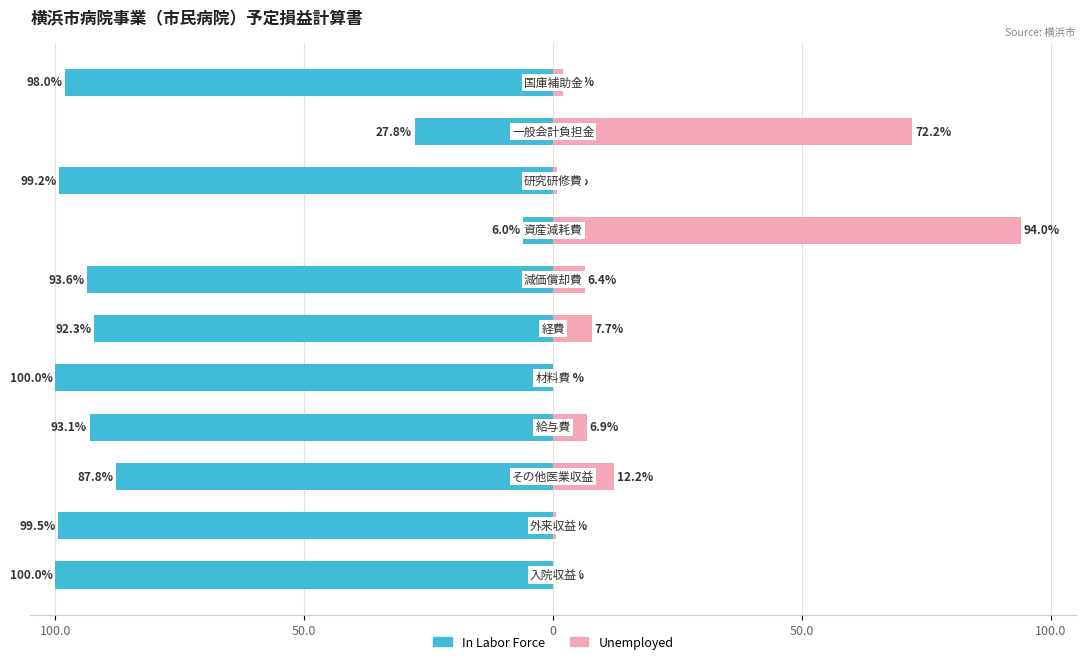

What is the minimum value for In Labor Force?

-100.0